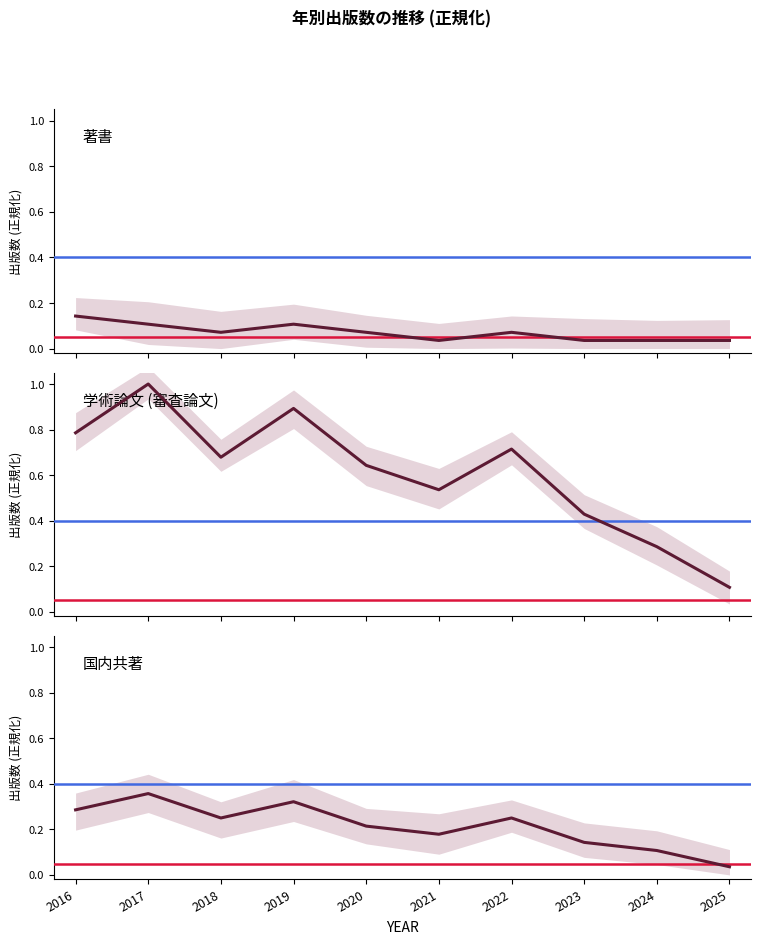

Where is 学術論文 (審査論文) nearest to the value 0?

2025